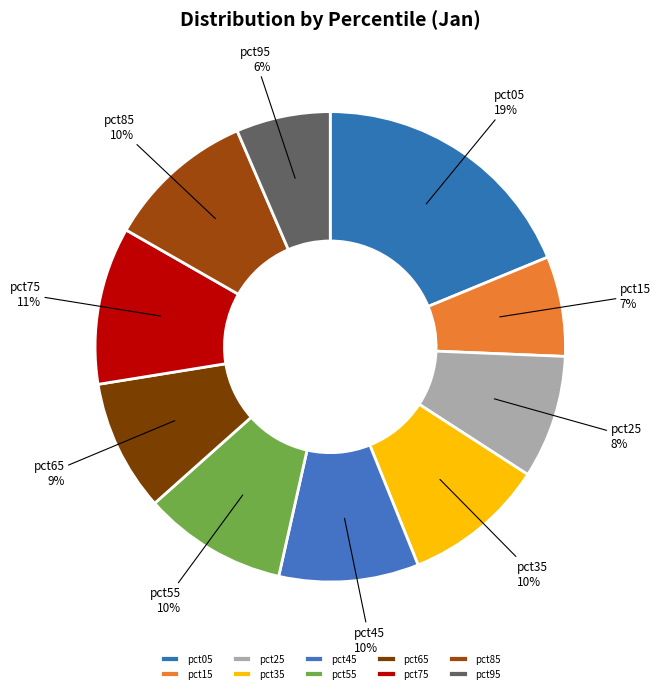

Is it true that pct55 is 5% of the pie?

False